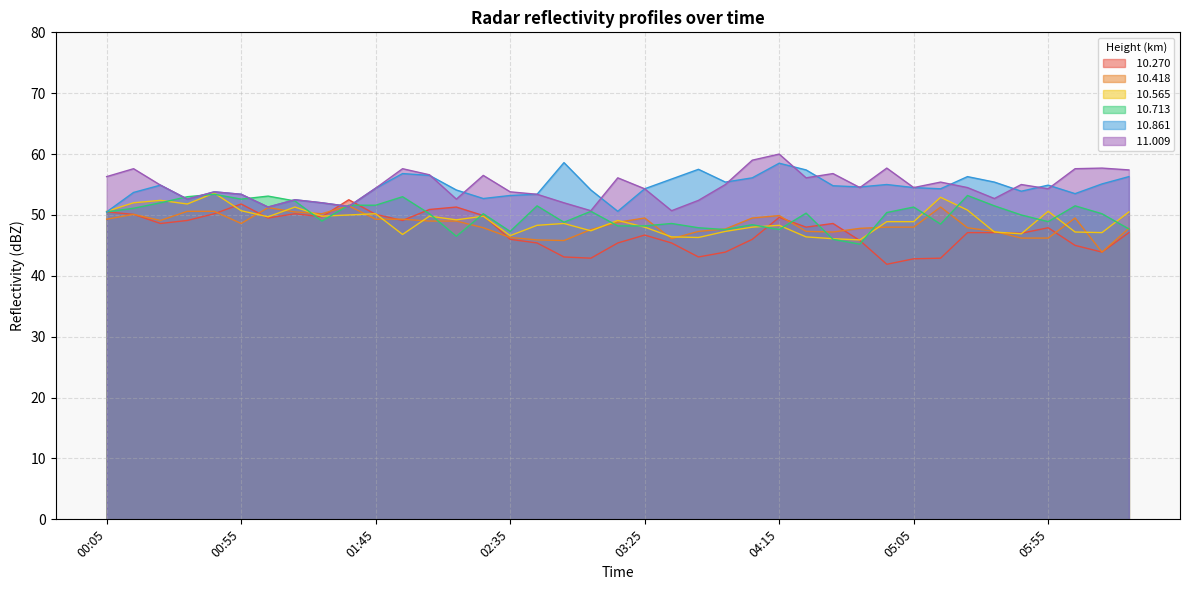

What is the value of the  10.418 point at the 37th from the left?

49.5